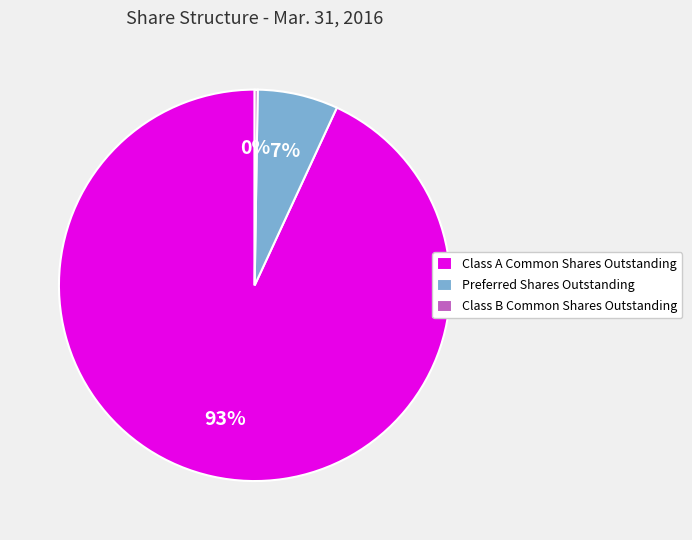

The Class A Common Shares Outstanding slice represents 79% of the pie. True or false?

False